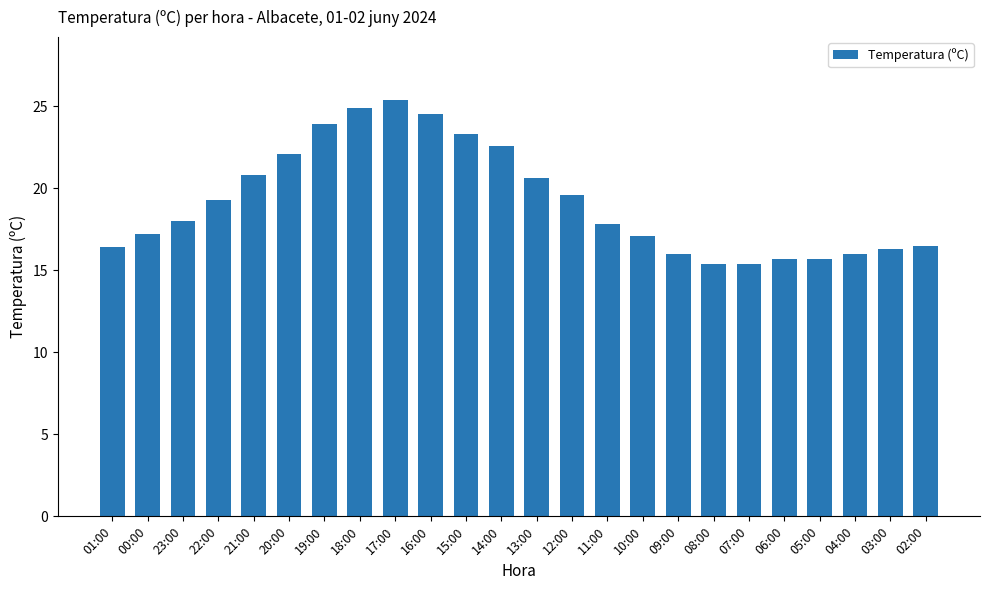

What is the label of the 3rd bar from the left?

23:00